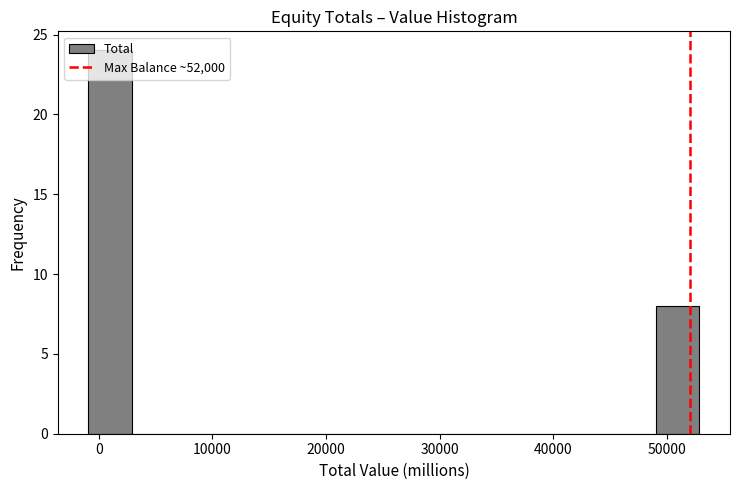

Read against the x-axis, roughly where is the centre of the tallest bar?

1000